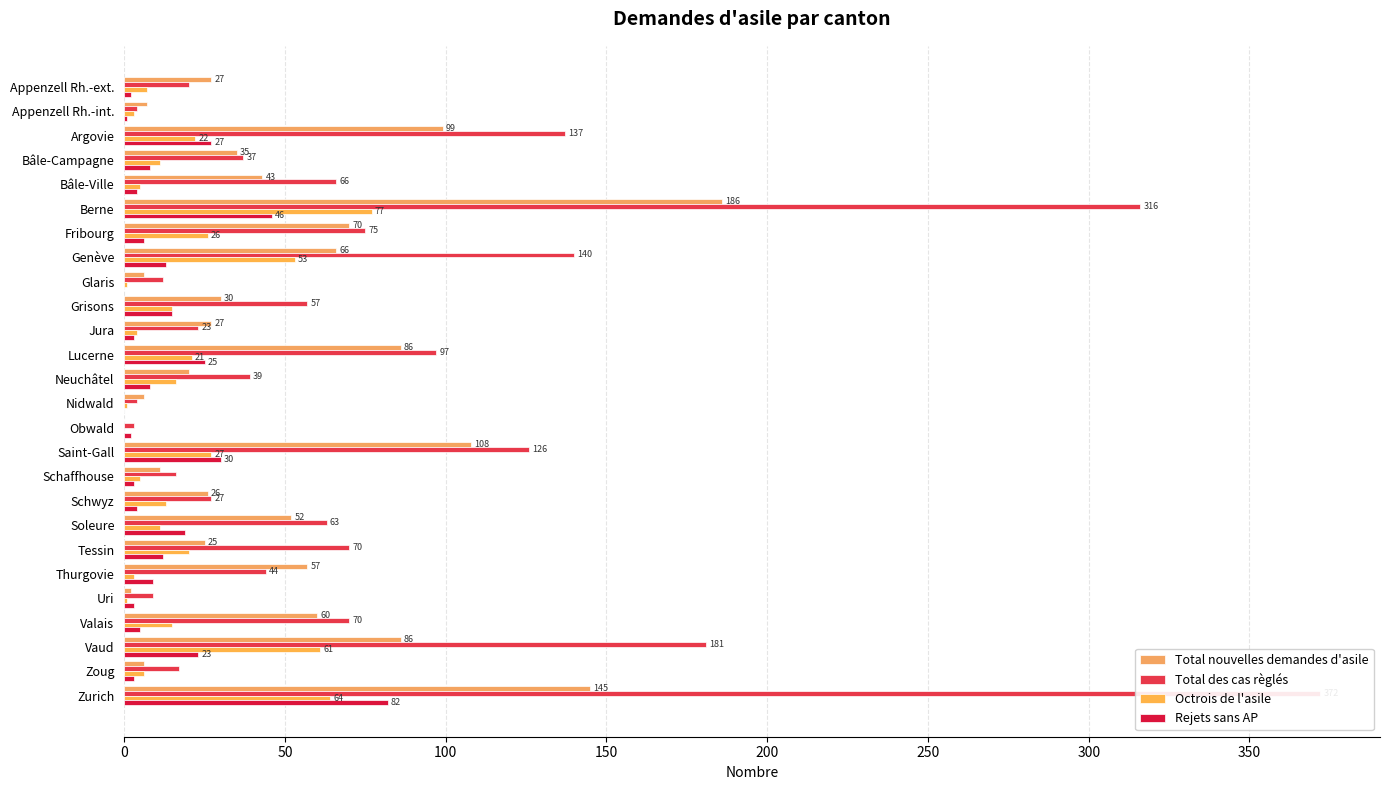

Reading left to right, what are all the values shown in this chart?

Total nouvelles demandes d'asile: 27	7	99	35	43	186	70	66	6	30	27	86	20	6	0	108	11	26	52	25	57	2	60	86	6	145
Total des cas règlés: 20	4	137	37	66	316	75	140	12	57	23	97	39	4	3	126	16	27	63	70	44	9	70	181	17	372
Octrois de l'asile: 7	3	22	11	5	77	26	53	1	15	4	21	16	1	0	27	5	13	11	20	3	1	15	61	6	64
Rejets sans AP: 2	1	27	8	4	46	6	13	0	15	3	25	8	0	2	30	3	4	19	12	9	3	5	23	3	82